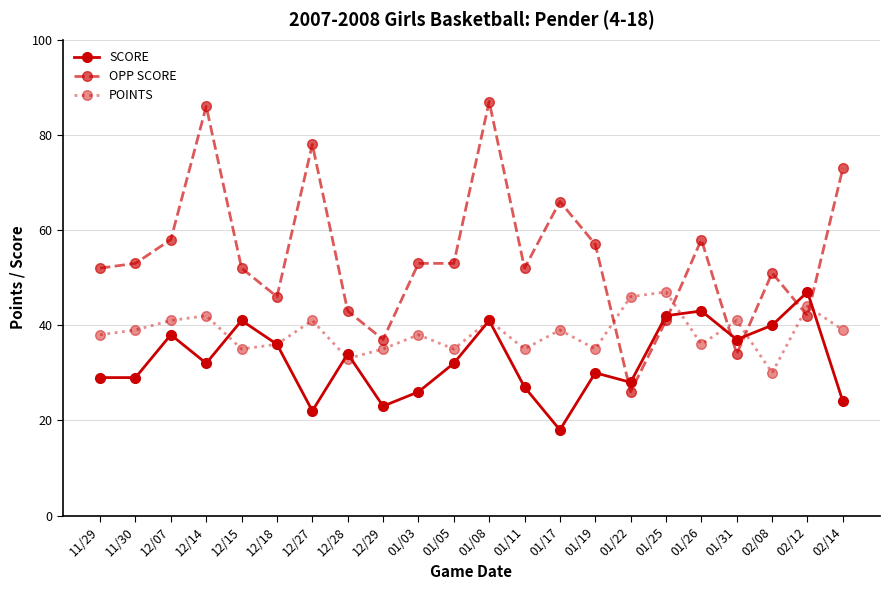

Rank the series at 12/28 from lowest to highest value.

POINTS, SCORE, OPP SCORE